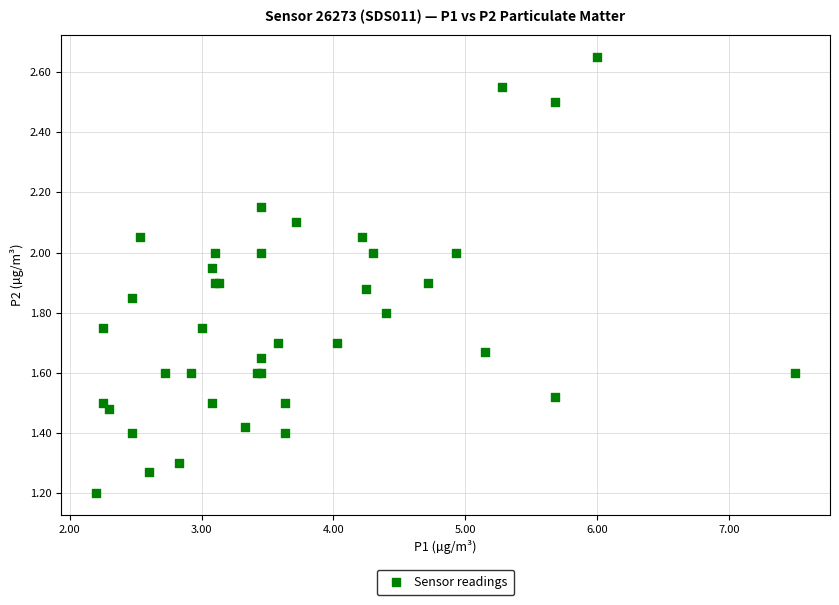

What Y value in the scatter plot is closest to 1?

1.2